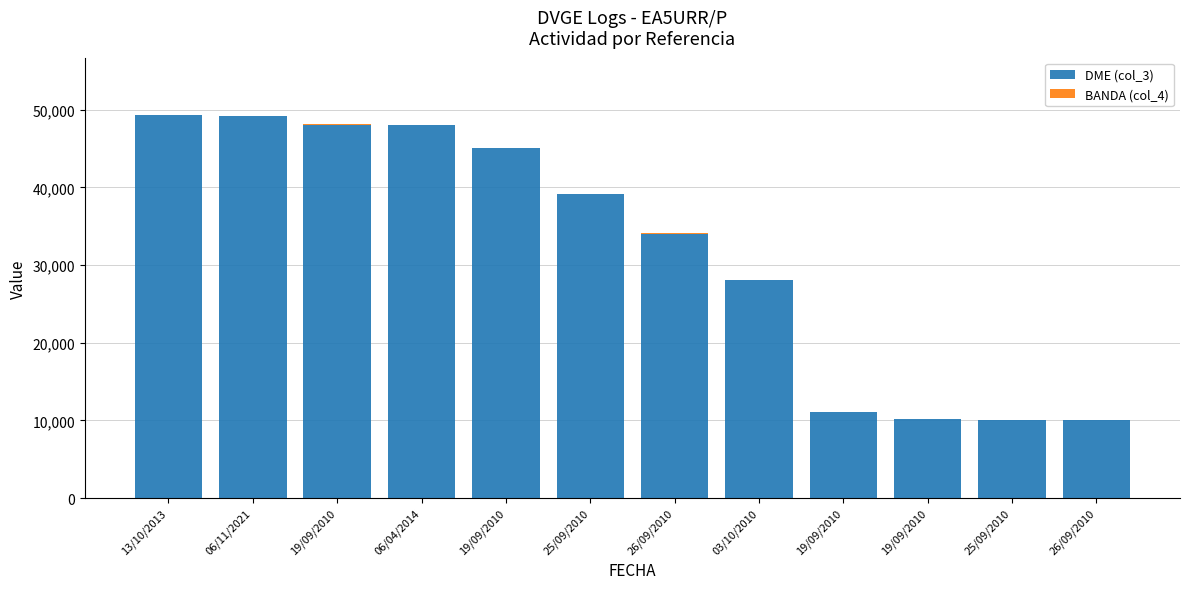

Does the chart contain stacked bars?

Yes